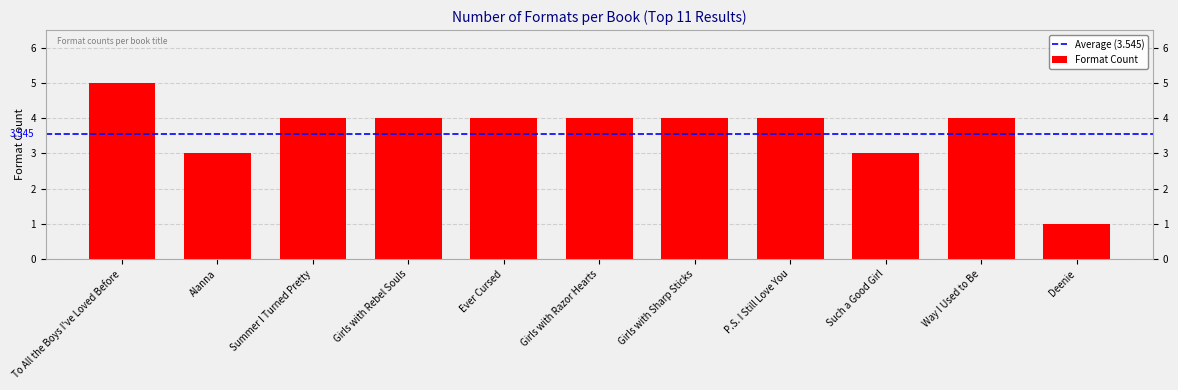

Are the bars grouped side by side (vs. stacked)?

No